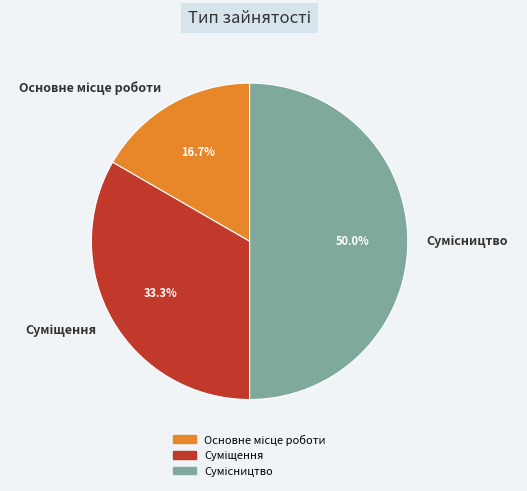

How many segments does this pie chart have?

3